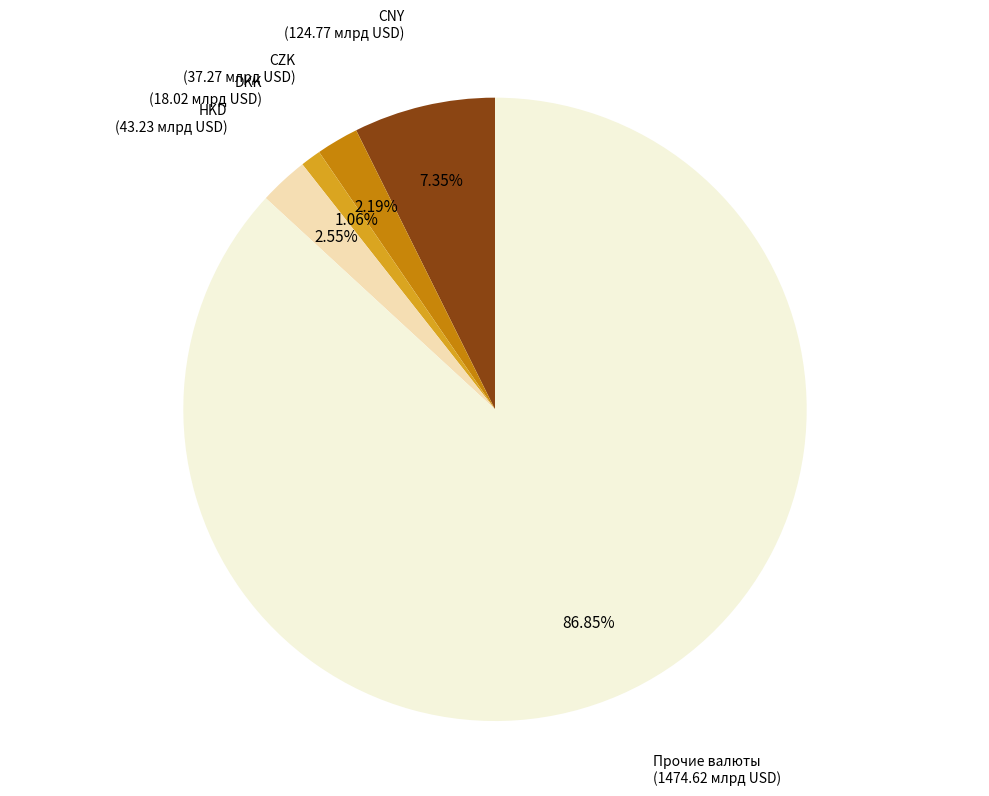

The CZK slice represents 2% of the pie. True or false?

True